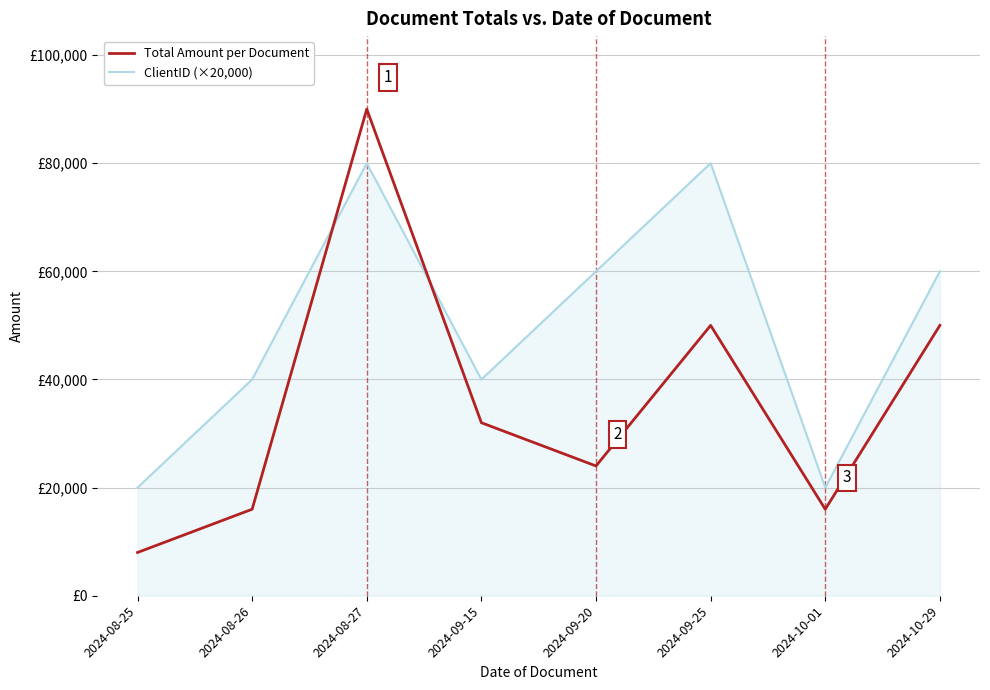

The value of ClientID (×20,000) at 2024-09-15 is 25375. True or false?

False